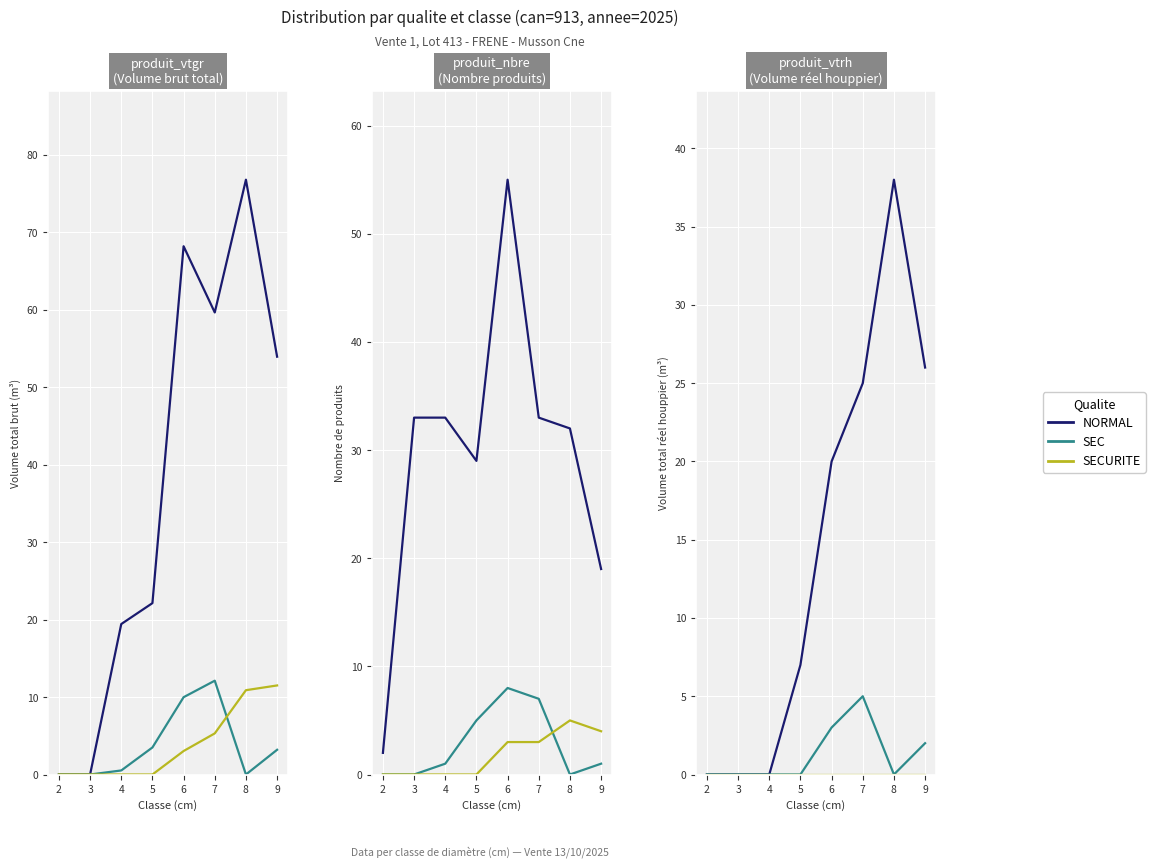

True or false: SECURITE has more than 0 points higher than both neighbors.

False